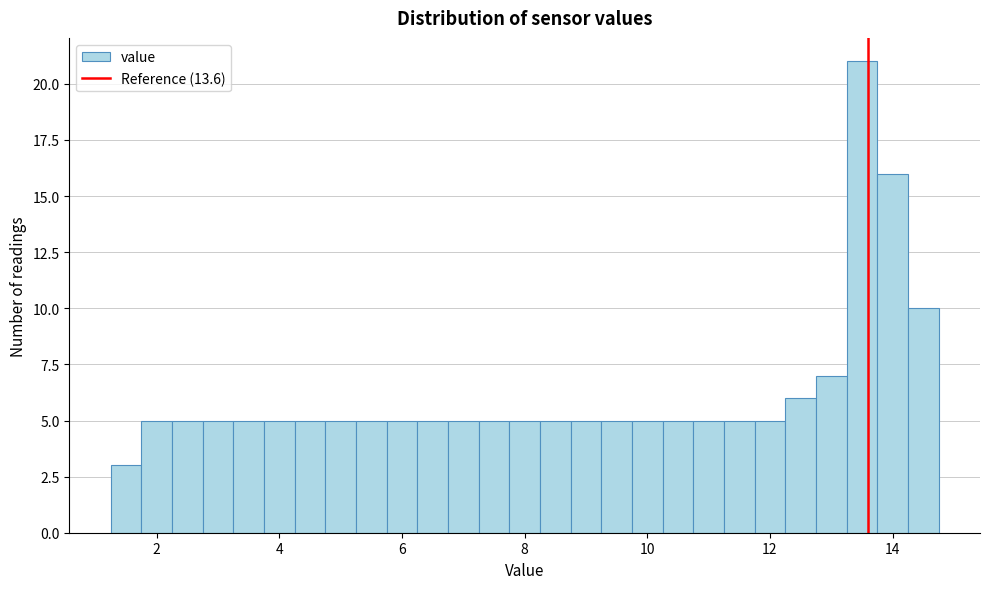

Around what value on the x-axis is the tallest bar? Give the approximate position of its centre, as read against the axis.

13.6